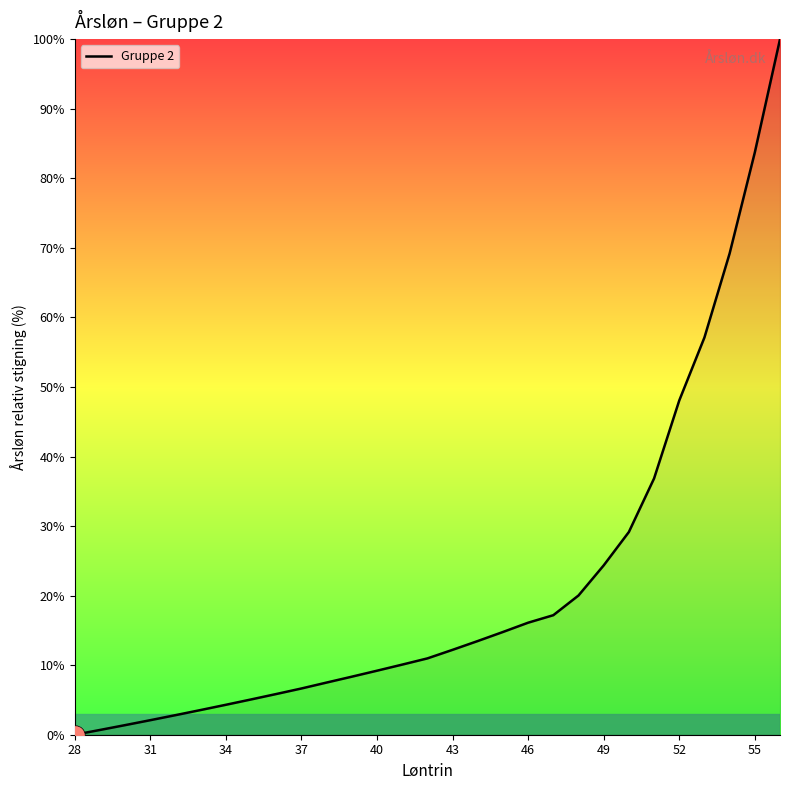

What is the difference between the maximum and minimum values?

100.0